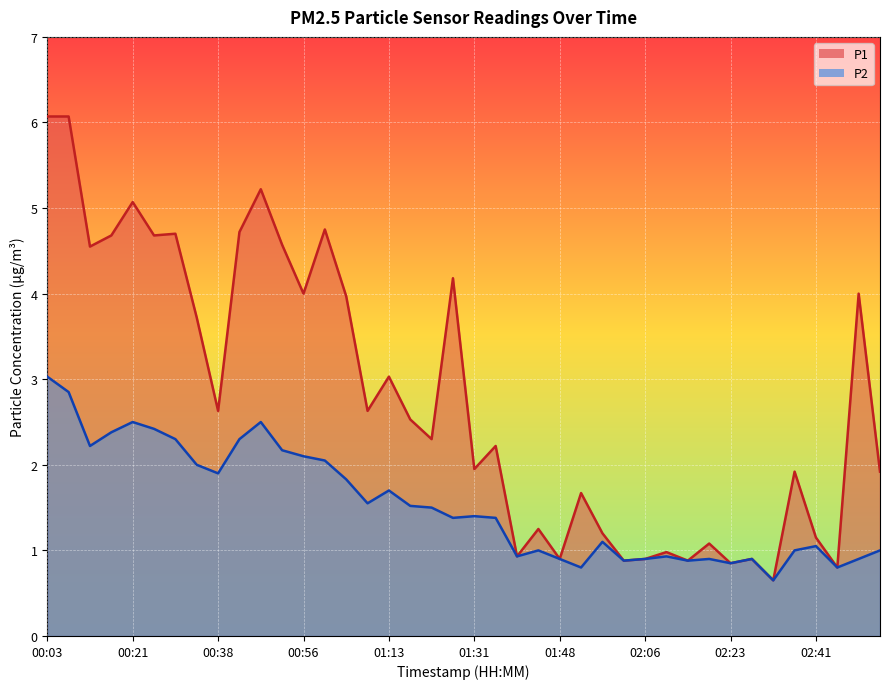

True or false: P2 and P1 cross at least once.

False